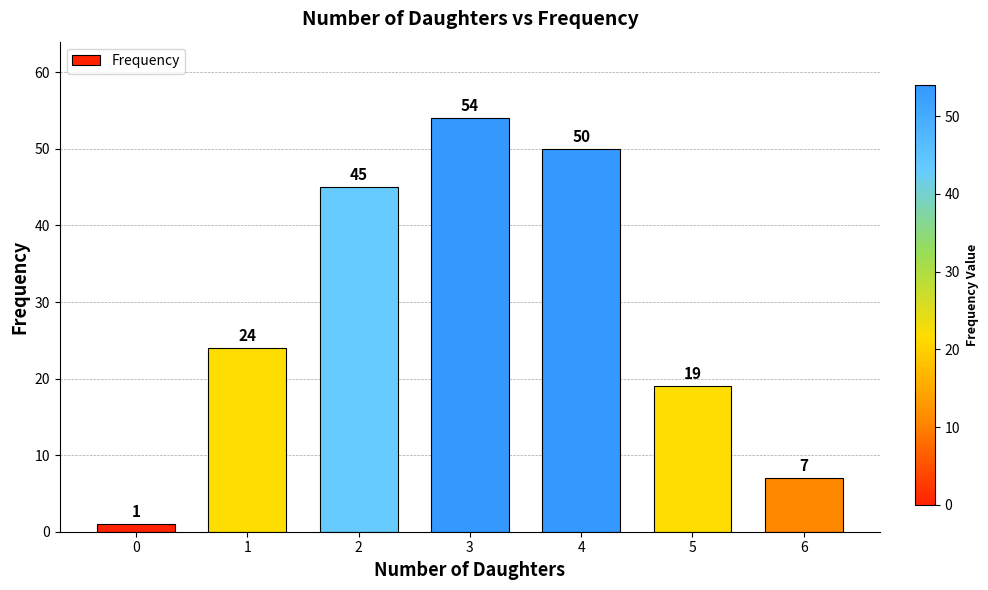

Between 3 and 1, which is larger?

3